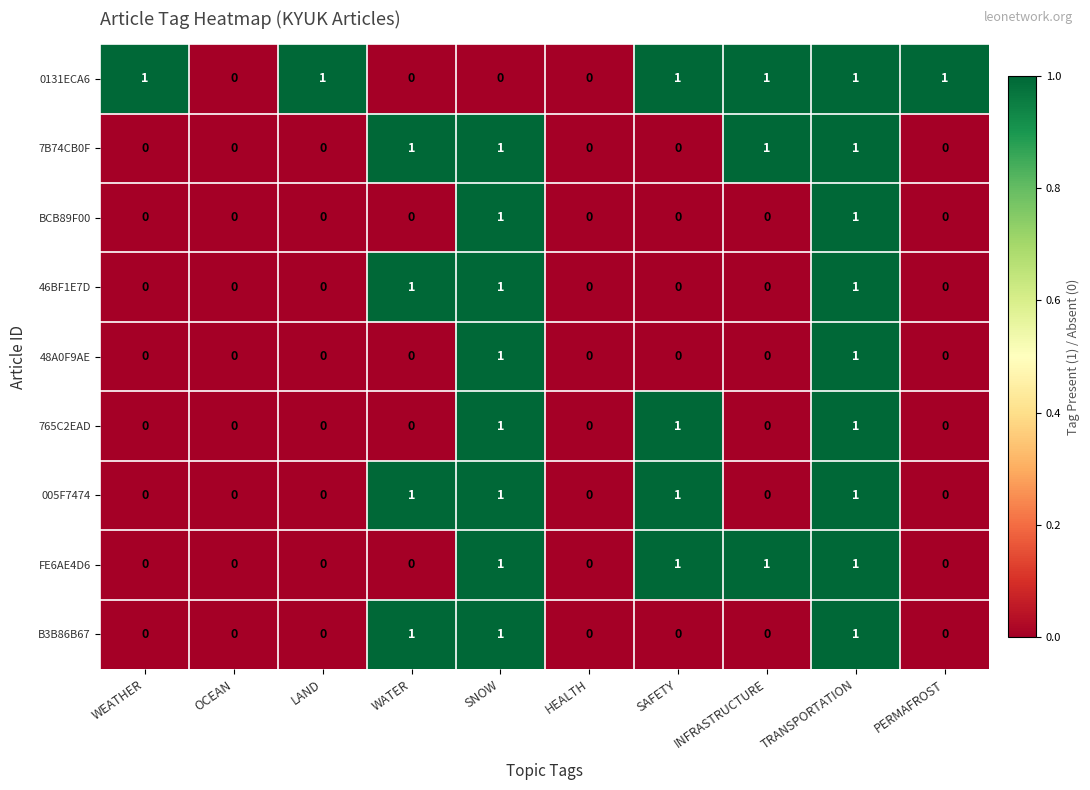

Which series has the largest total across all categories?

0131ECA6